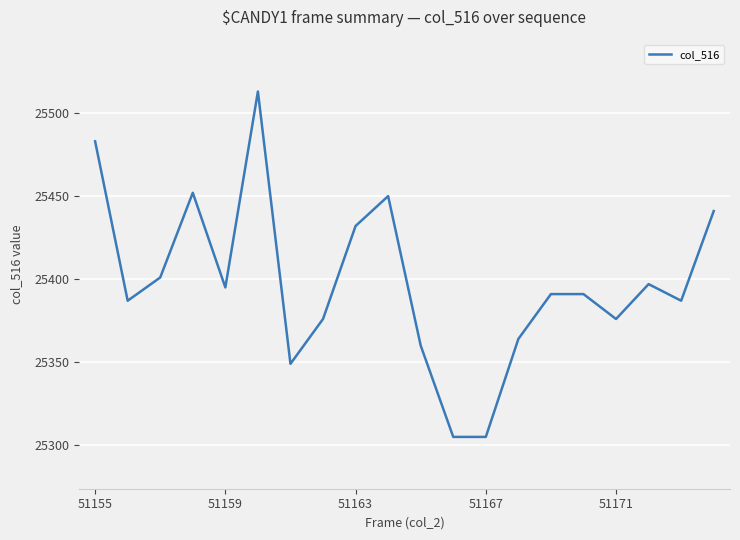

What is the smallest value displayed?

25305